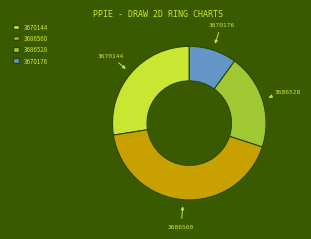

Is it true that 3670176 is 10% of the pie?

True